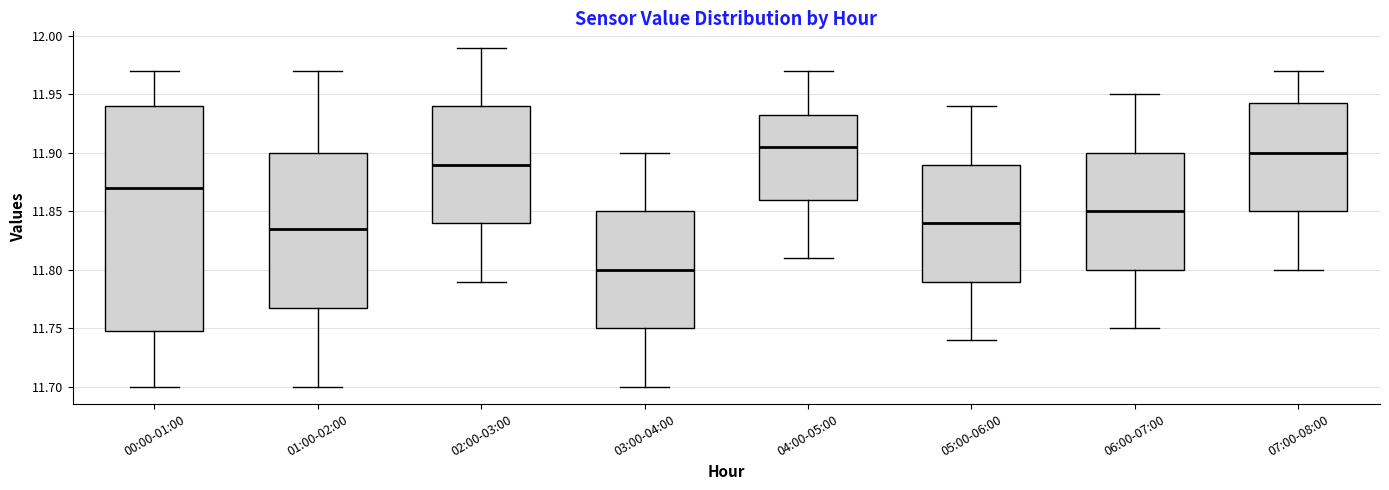

Reading left to right, read every box against the y-axis: the position of its median line, the range the box covers, and the ends of its whiskers. The values are not printed on the chart, so give them approximately, as read against the axis.

00:00-01:00: median 11.870, box 11.750 to 11.940, whiskers 11.700 to 11.970
01:00-02:00: median 11.835, box 11.770 to 11.900, whiskers 11.700 to 11.970
02:00-03:00: median 11.890, box 11.840 to 11.940, whiskers 11.790 to 11.990
03:00-04:00: median 11.800, box 11.750 to 11.850, whiskers 11.700 to 11.900
04:00-05:00: median 11.905, box 11.860 to 11.935, whiskers 11.810 to 11.970
05:00-06:00: median 11.840, box 11.790 to 11.890, whiskers 11.740 to 11.940
06:00-07:00: median 11.850, box 11.800 to 11.900, whiskers 11.750 to 11.950
07:00-08:00: median 11.900, box 11.850 to 11.945, whiskers 11.800 to 11.970